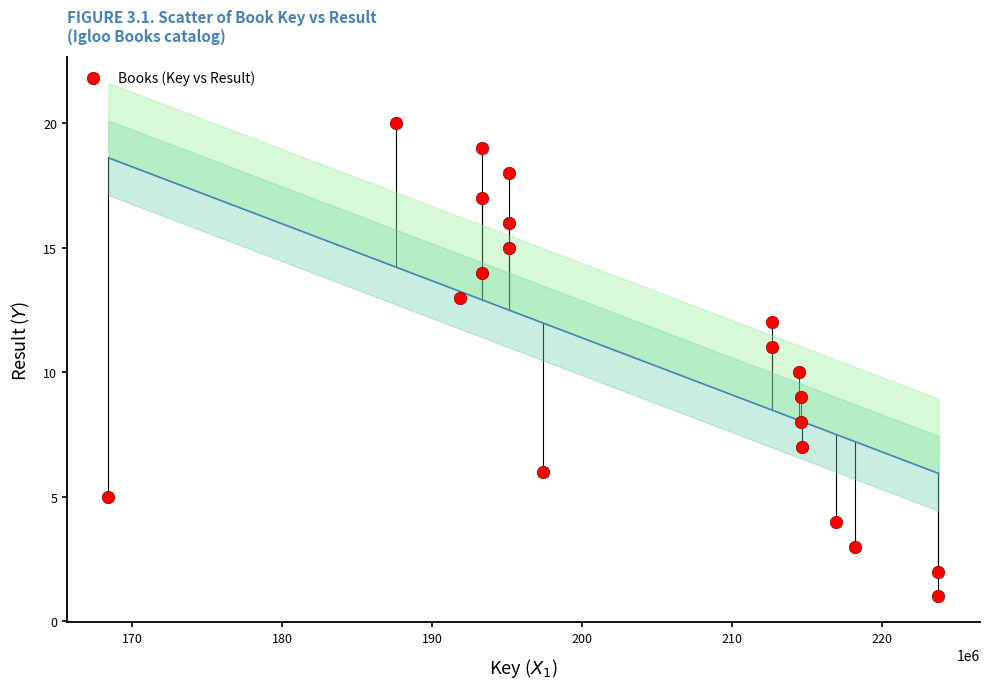

What is the range of Y values (max minus min)?

19